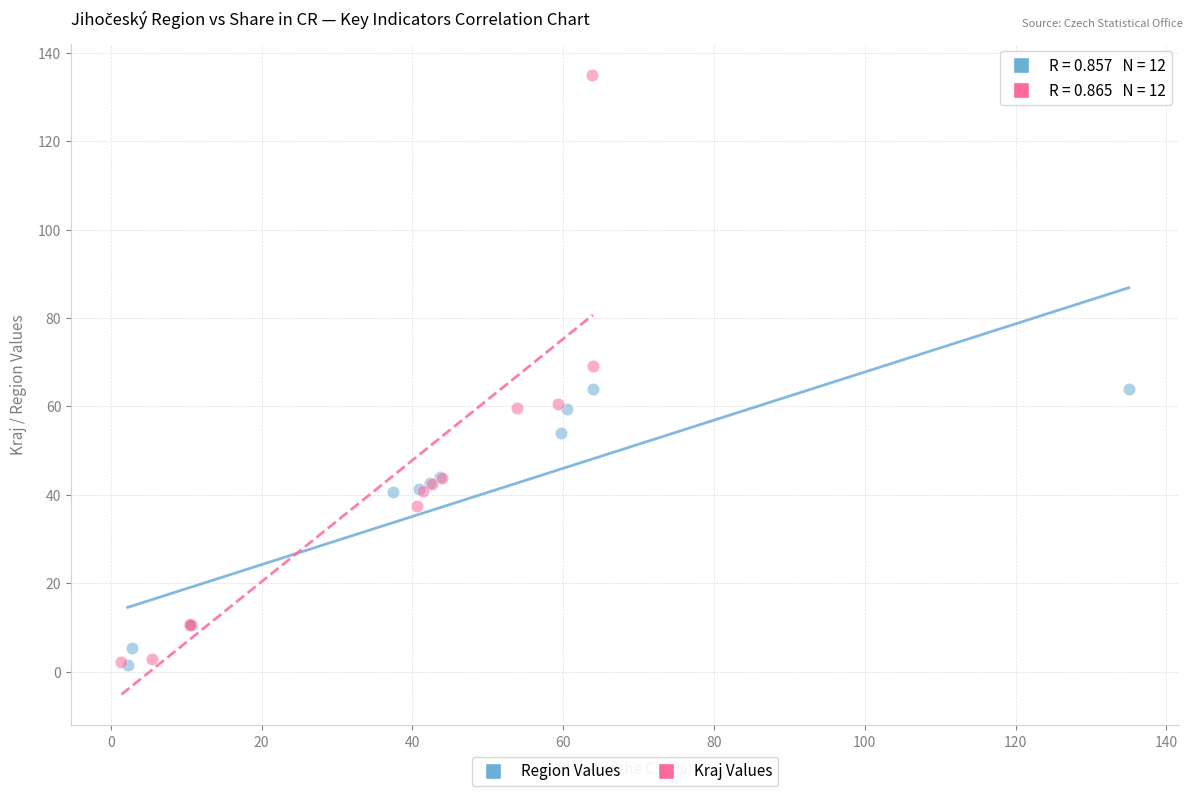

Which series reaches the maximum Y coordinate?

Kraj Values